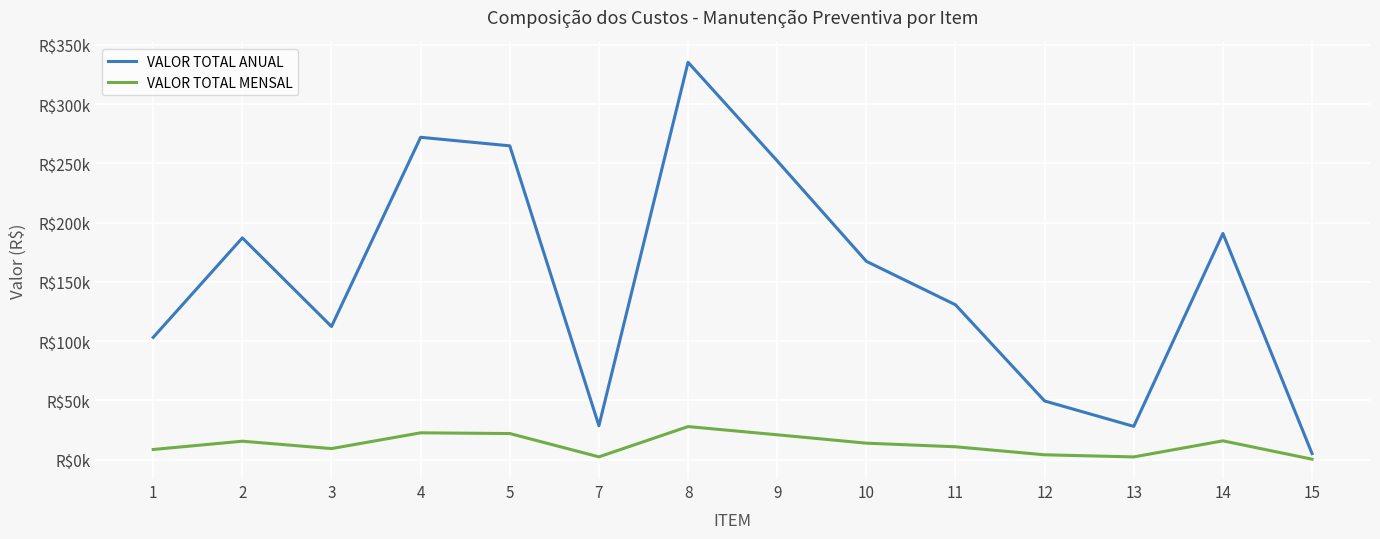

True or false: VALOR TOTAL ANUAL and VALOR TOTAL MENSAL intersect in this chart.

False